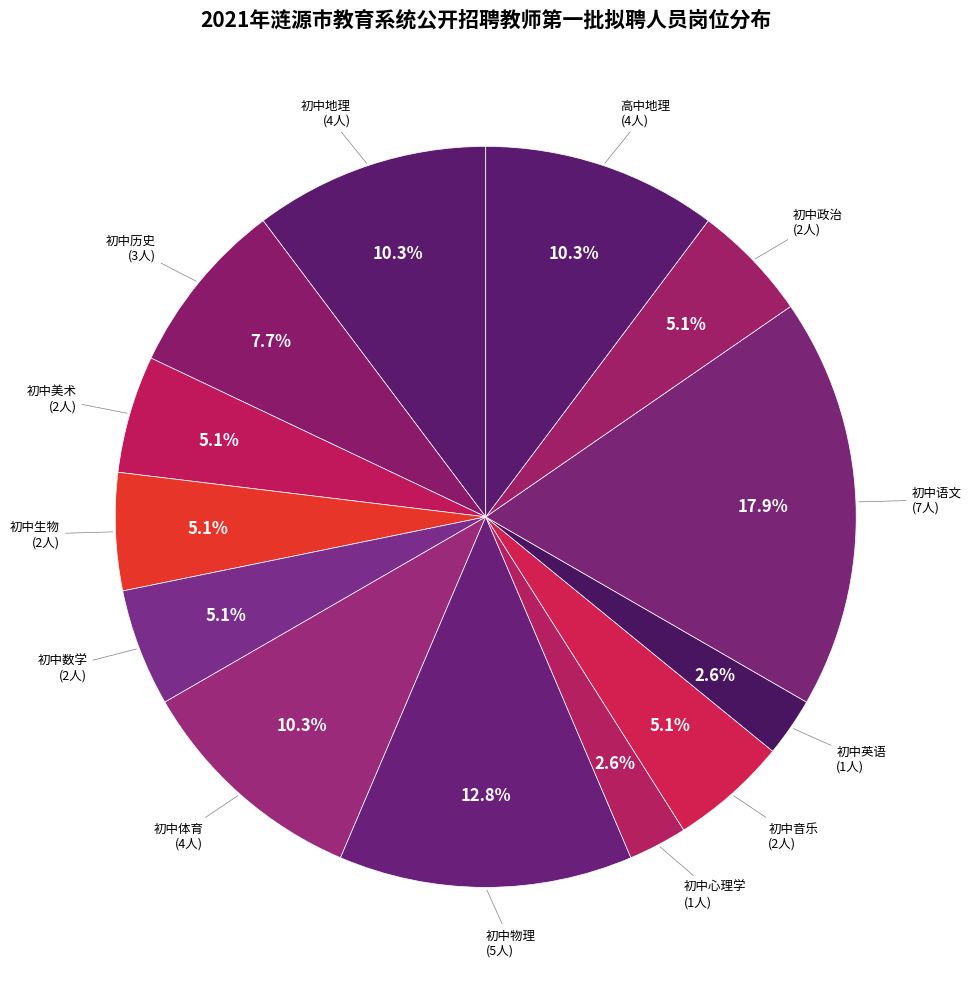

Count the number of slices in the pie.

13